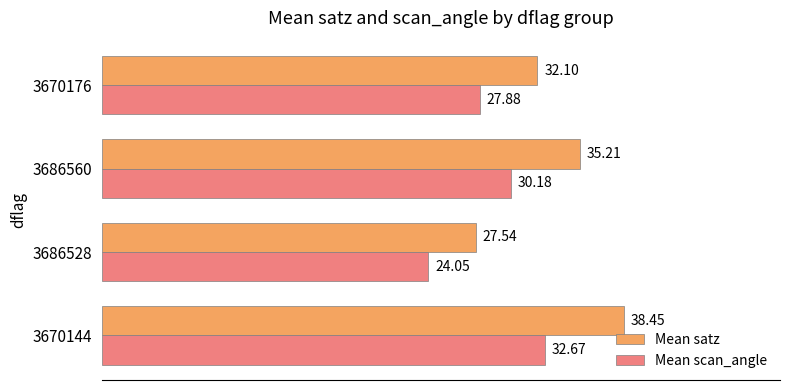

What is the total value across all series at 3686528?

51.6